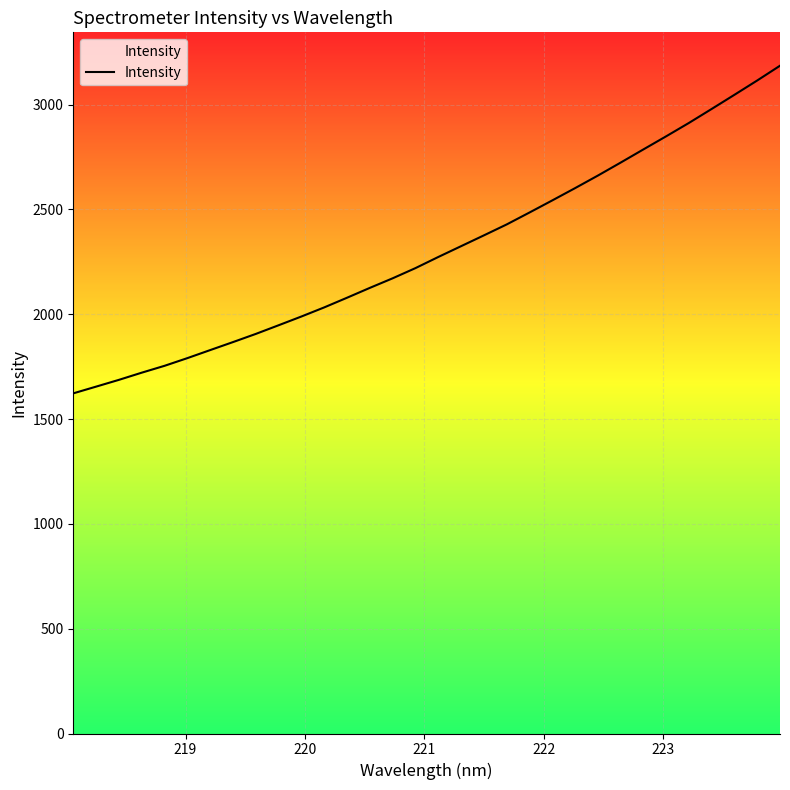

What is the difference between the maximum and minimum values?

1562.7